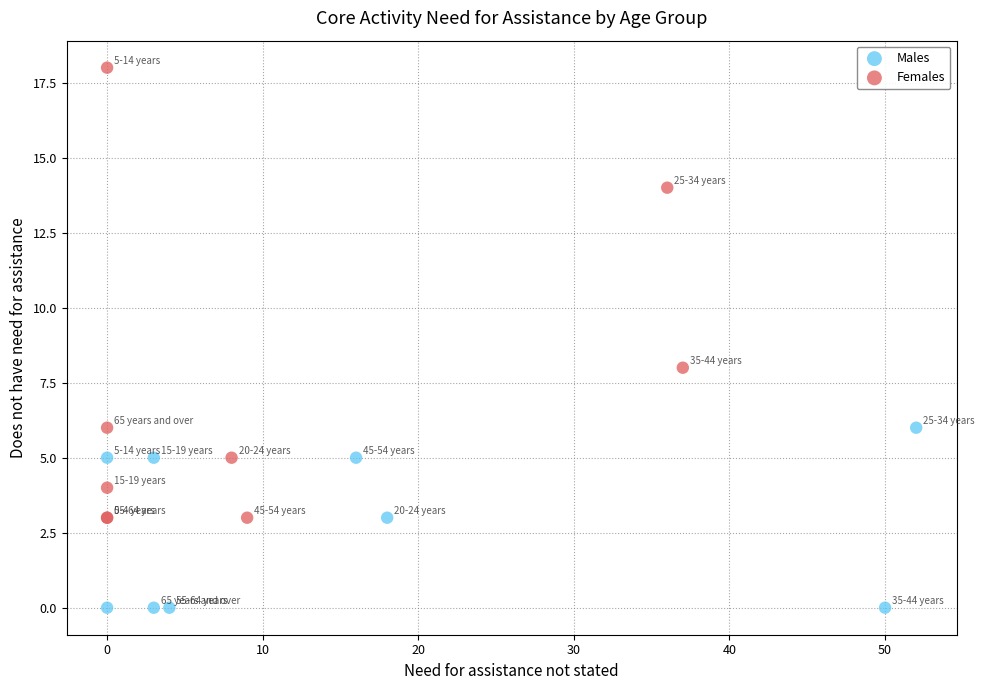

Which series reaches the minimum Y coordinate?

Males